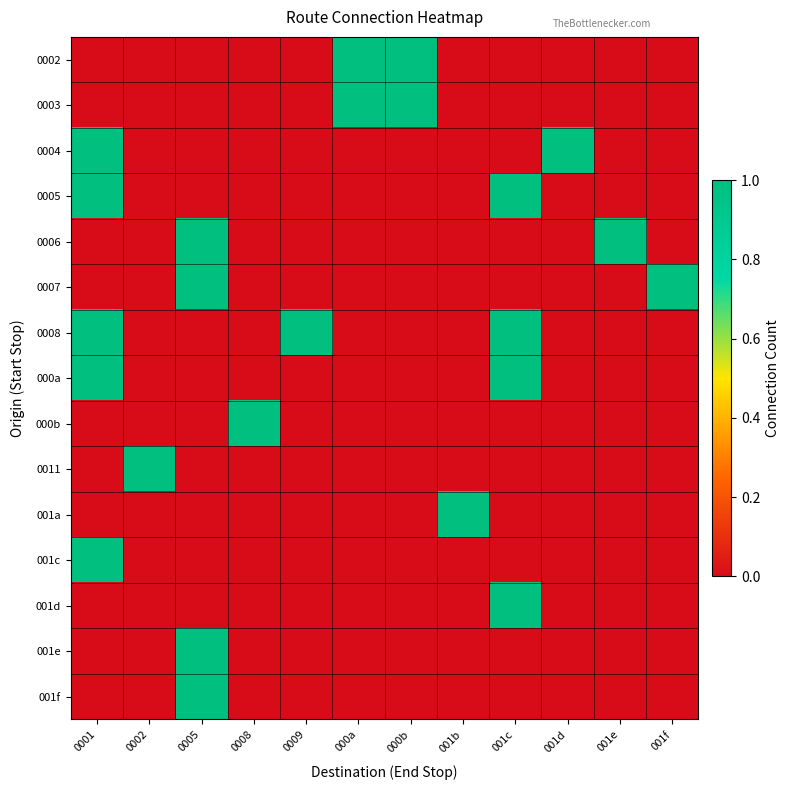

At which category is the sum across all series the highest?

0001